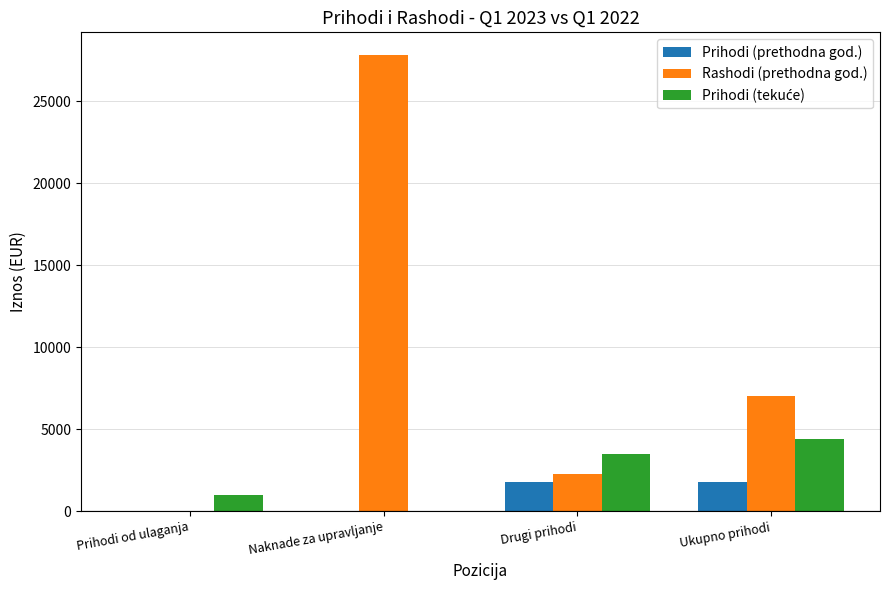

What is the highest value of the Rashodi (prethodna god.) series?

27802